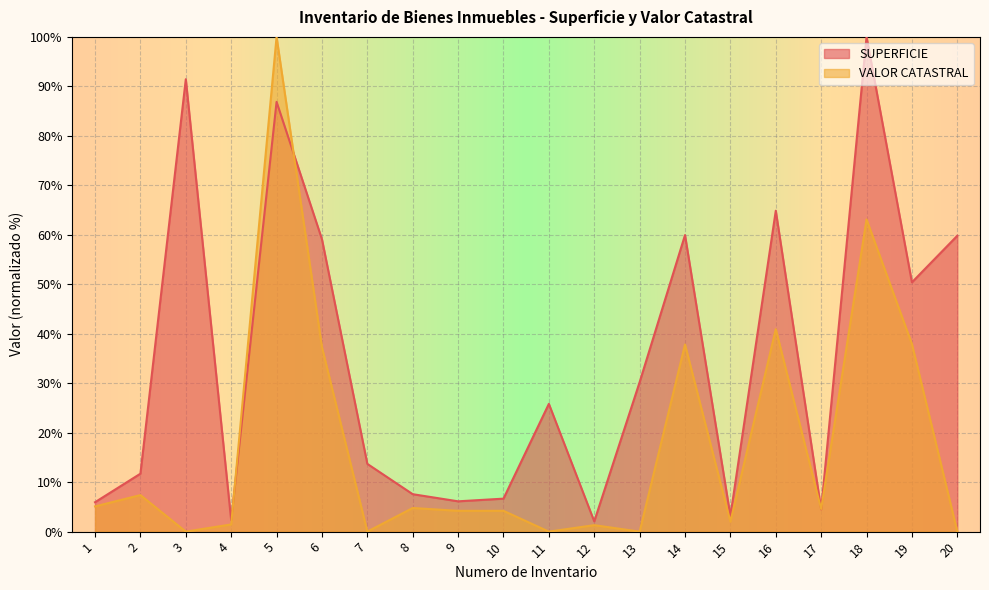

Which series has the widest spread of values?

VALOR CATASTRAL